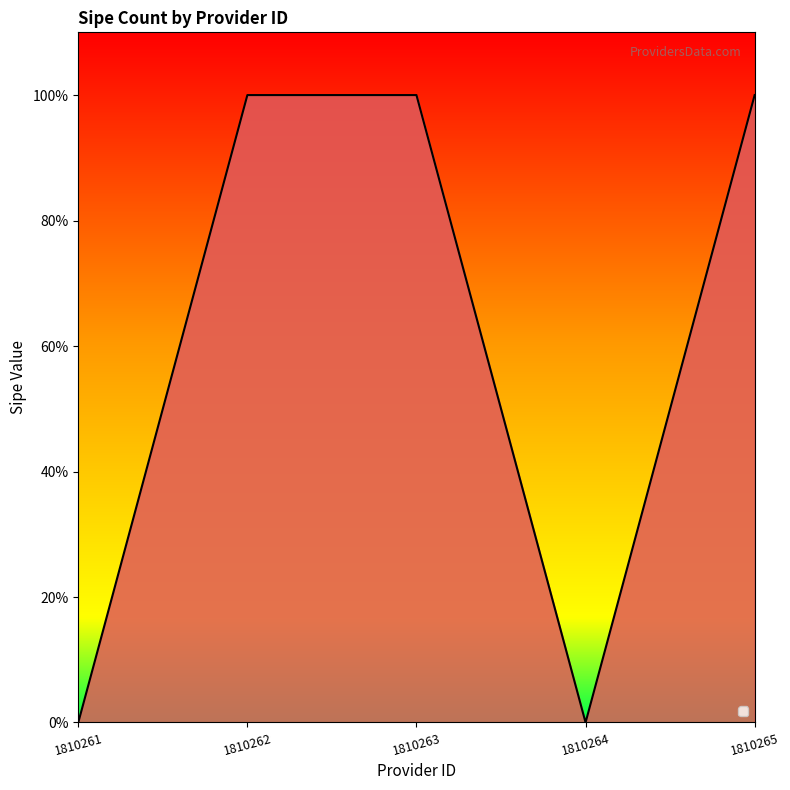

Does the chart have visible grid lines?

No